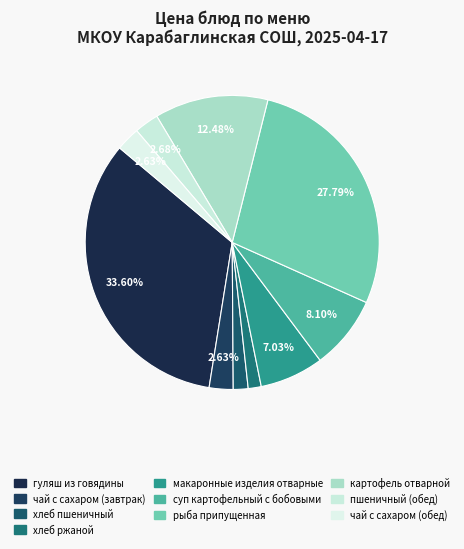

To the nearest percent, what is the combined percentage of чай с сахаром (завтрак) and хлеб пшеничный?

4%